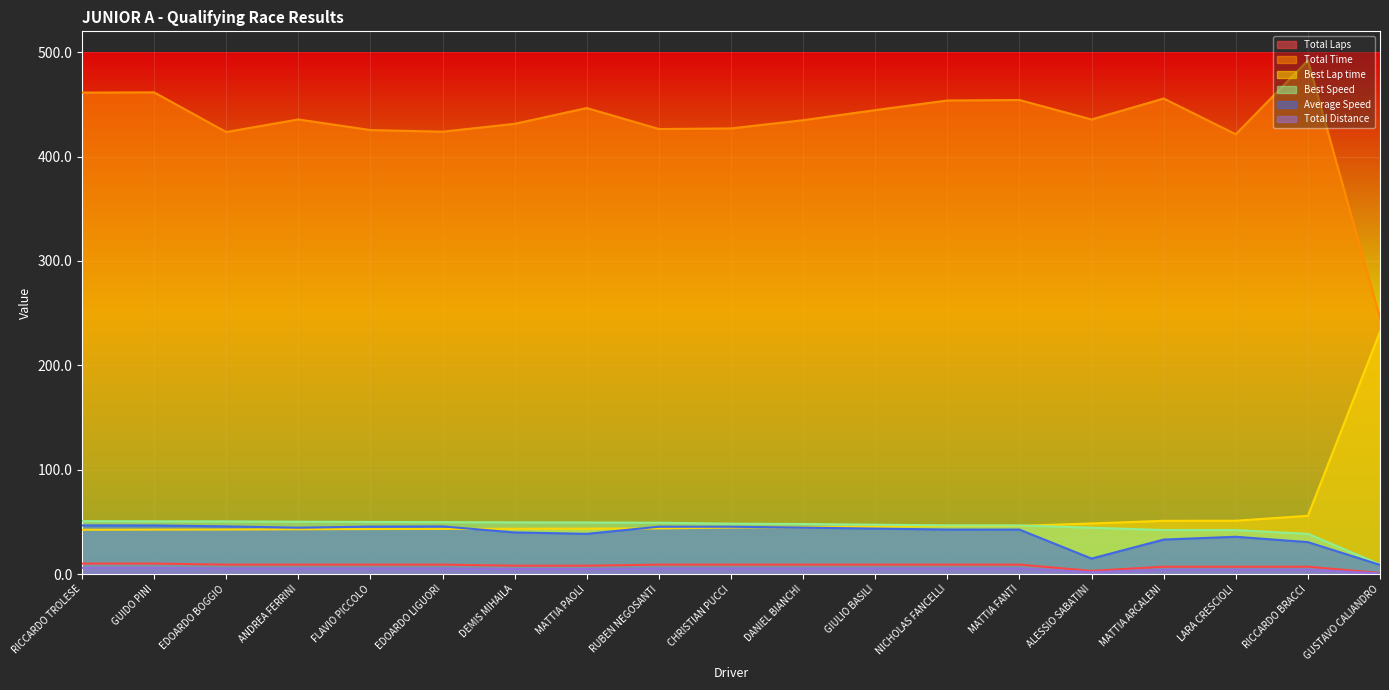

Reading left to right, what are all the values shown in this chart?

Total Laps: 10.0	10.0	9.0	9.0	9.0	9.0	8.0	8.0	9.0	9.0	9.0	9.0	9.0	9.0	3.0	7.0	7.0	7.0	1.0
Total Time: 461.3	461.6	423.5	435.6	425.4	423.8	431.4	446.5	426.4	427.0	434.8	444.5	453.7	454.2	435.5	455.6	421.3	492.1	245.3
Best Lap time: 42.4	42.6	42.6	42.9	43.1	43.2	43.4	43.5	43.7	44.6	44.8	45.5	46.1	46.2	48.4	51.0	51.1	55.8	232.1
Best Speed: 50.7	50.5	50.4	50.1	49.9	49.7	49.5	49.4	49.2	48.2	47.9	47.3	46.7	46.5	44.4	42.2	42.1	38.5	9.3
Average Speed: 46.6	46.6	45.7	44.4	45.5	45.6	39.9	38.5	45.4	45.3	44.5	43.5	42.6	42.6	14.8	33.0	35.7	30.6	8.8
Total Distance: 6.0	6.0	5.4	5.4	5.4	5.4	4.8	4.8	5.4	5.4	5.4	5.4	5.4	5.4	1.8	4.2	4.2	4.2	0.6